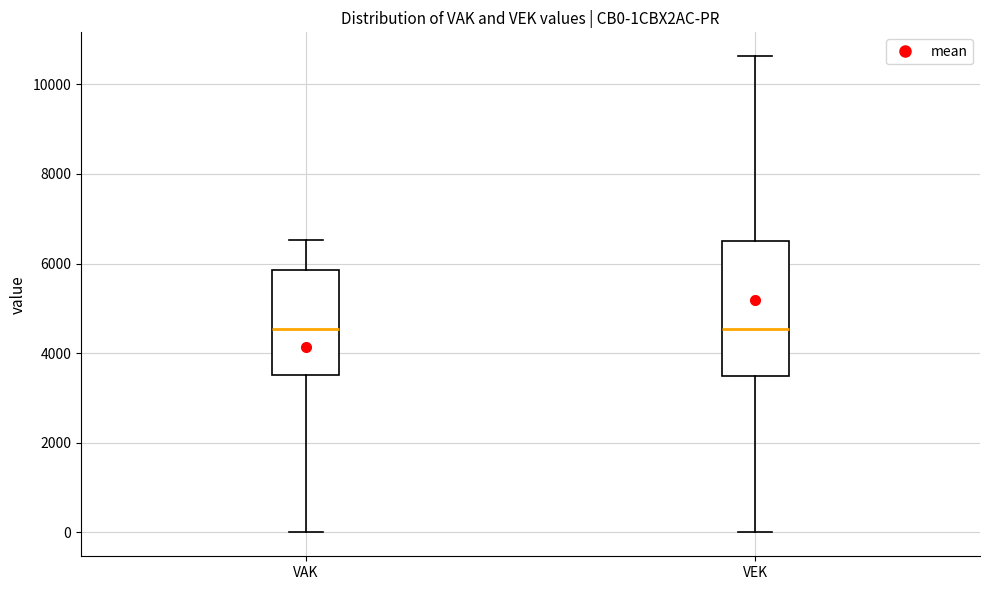

Where is the upper edge of the box for VEK on the y-axis? The values are not printed on the chart, so give them approximately, as read against the axis.

6600